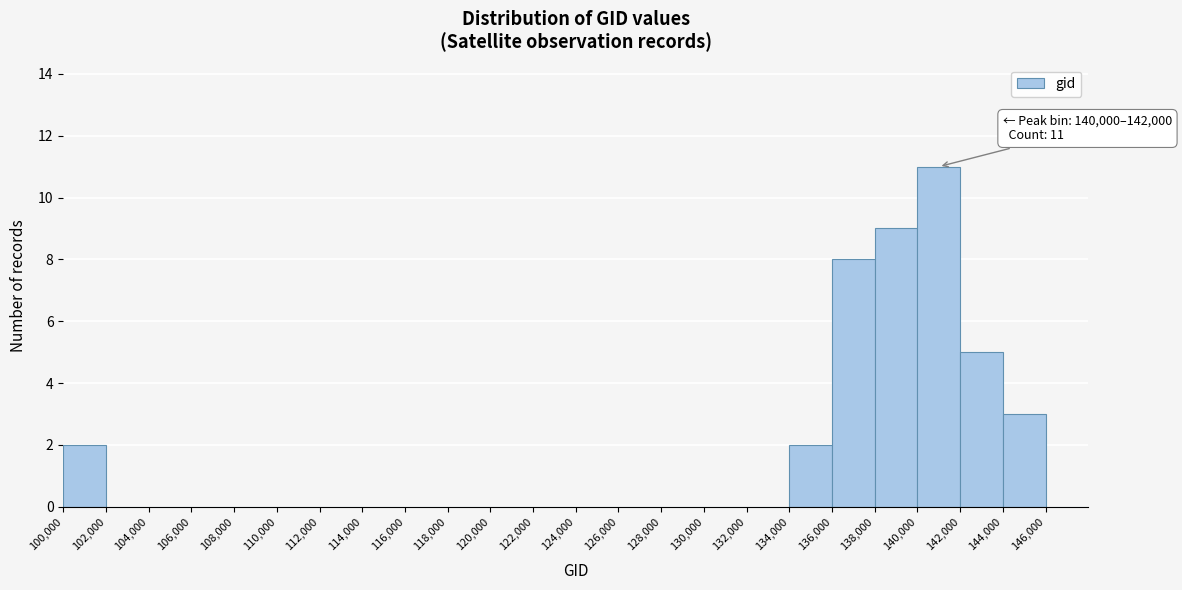

Over which range of the x-axis is the bar tallest?

140000 to 142000